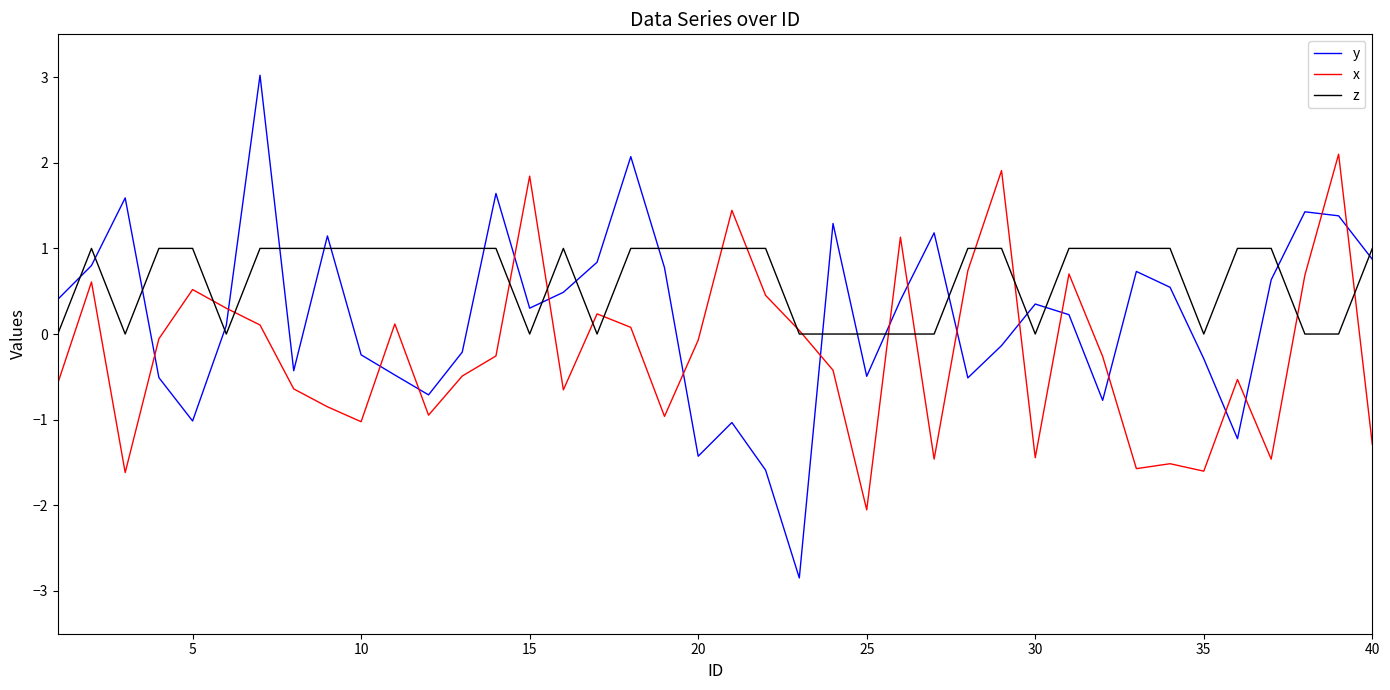

List the series in order of their peak value, highest first.

y, x, z